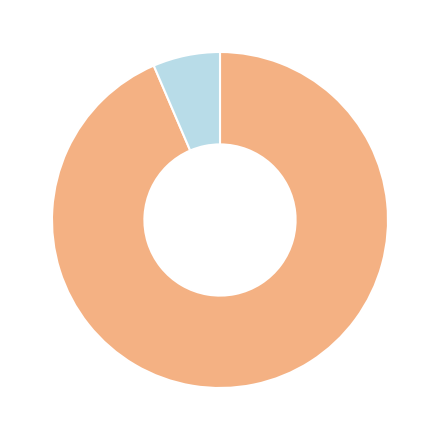

Is there a majority slice in this chart?

Yes